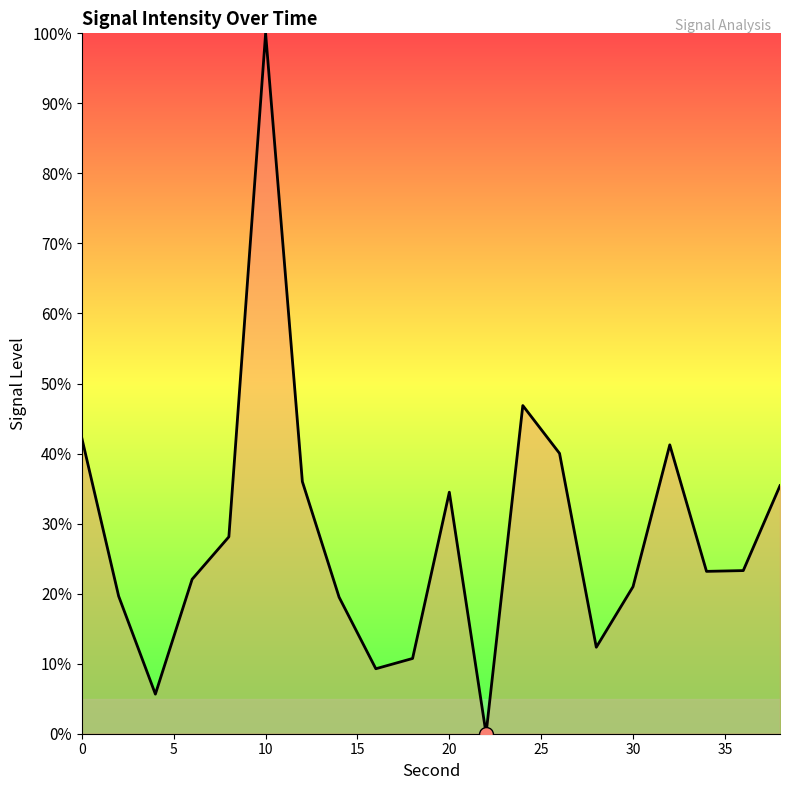

What is the difference between the maximum and minimum values?

100.0